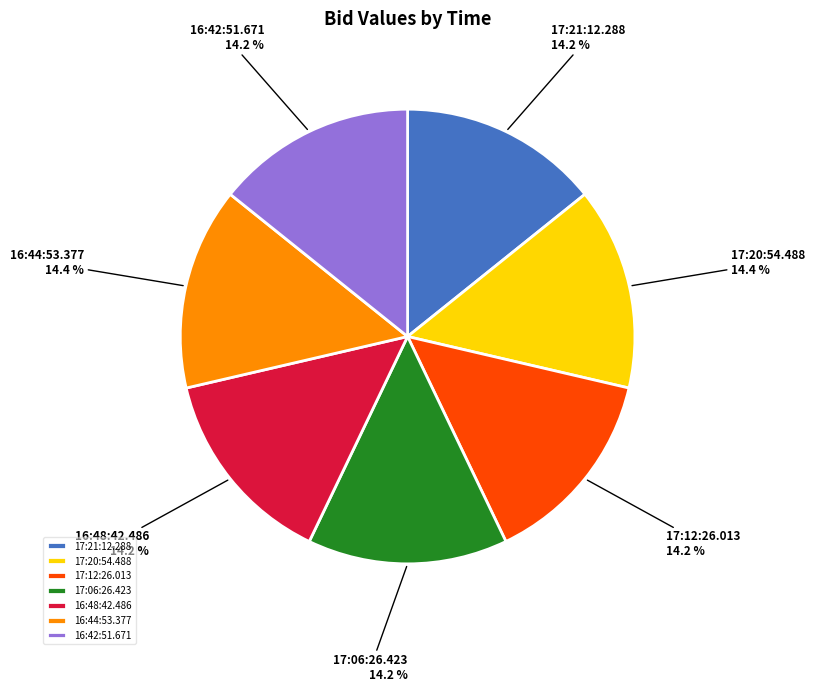

Is there a majority slice in this chart?

No